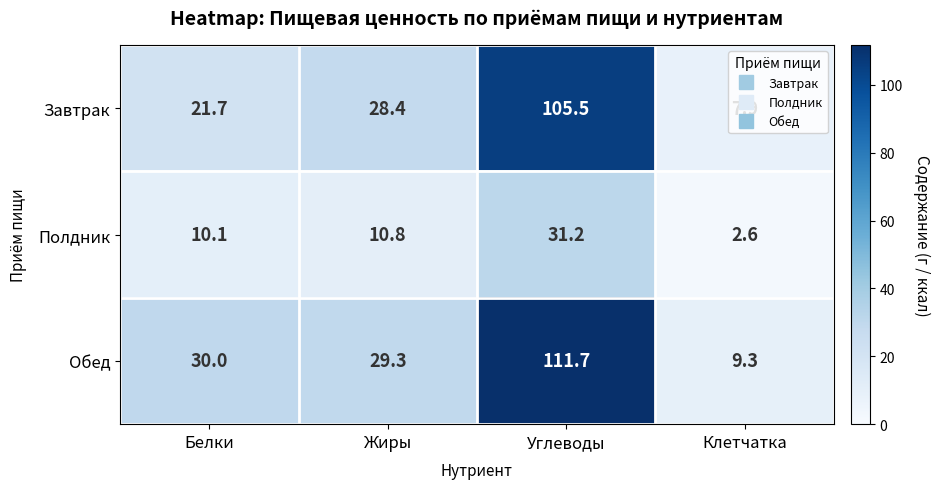

What is the sum of the Полдник values at Белки and Углеводы?

41.3